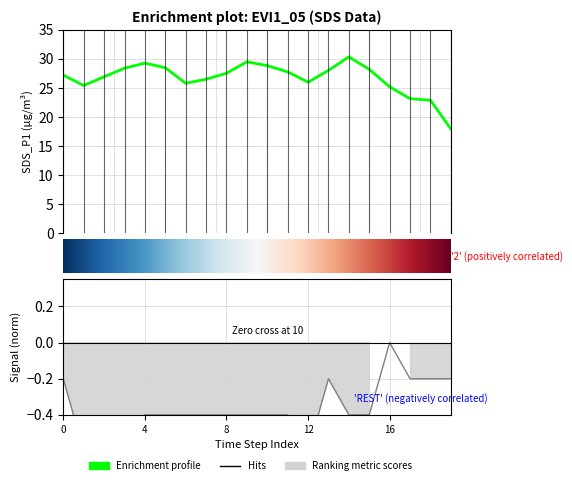

True or false: Signal and SDS_P1 cross at least once.

False